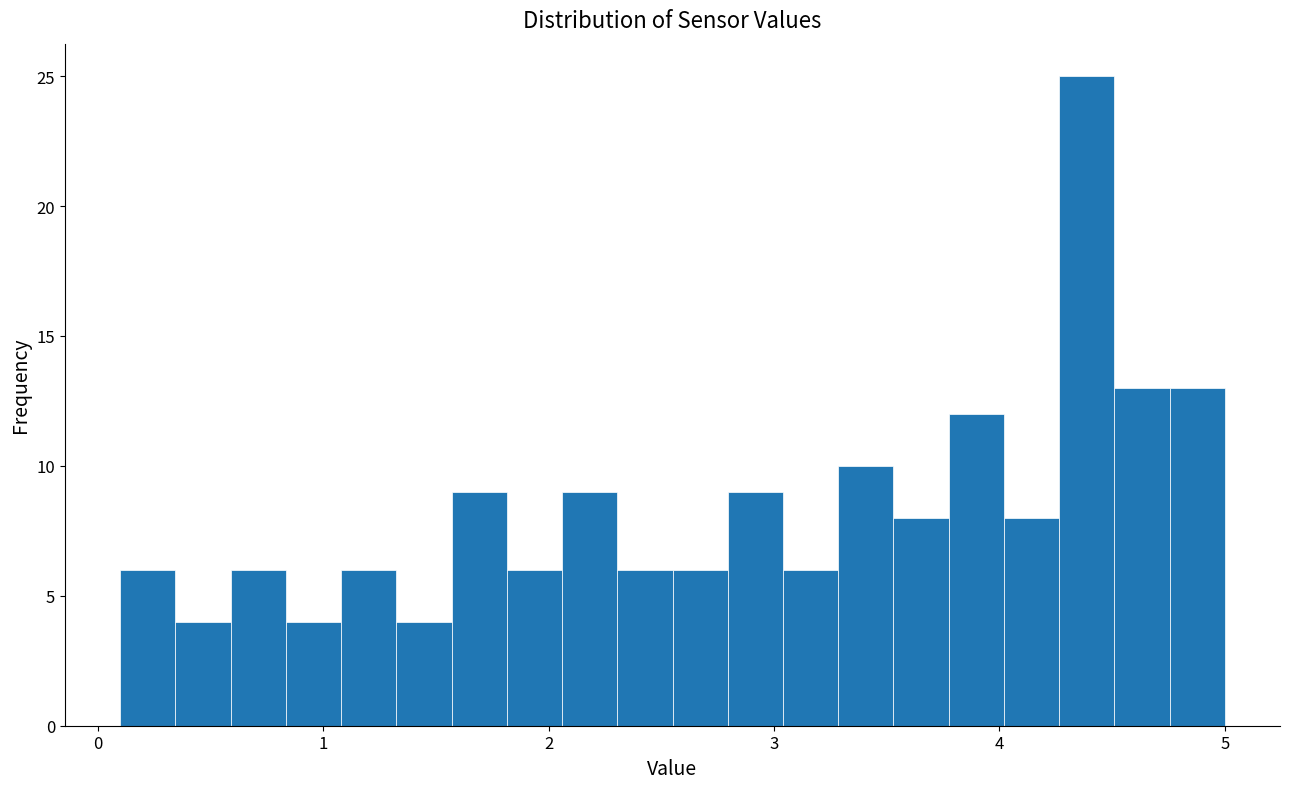

Read against the x-axis, roughly where is the centre of the tallest bar?

4.4